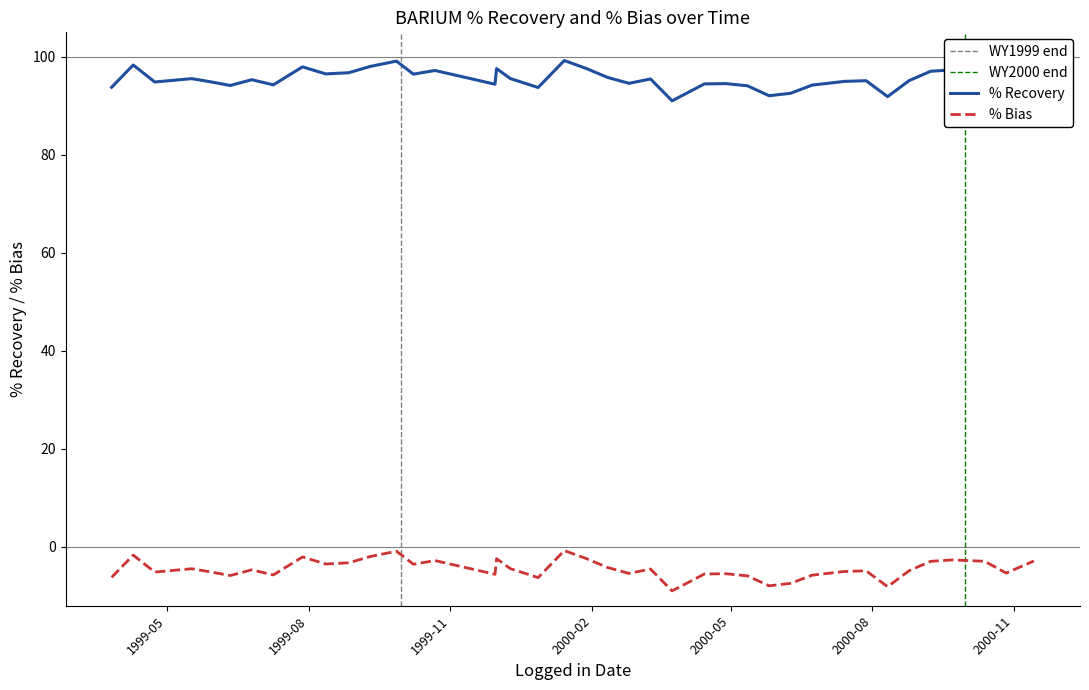

Is it true that % Bias equals -10.1 at 1999-12-28?

False